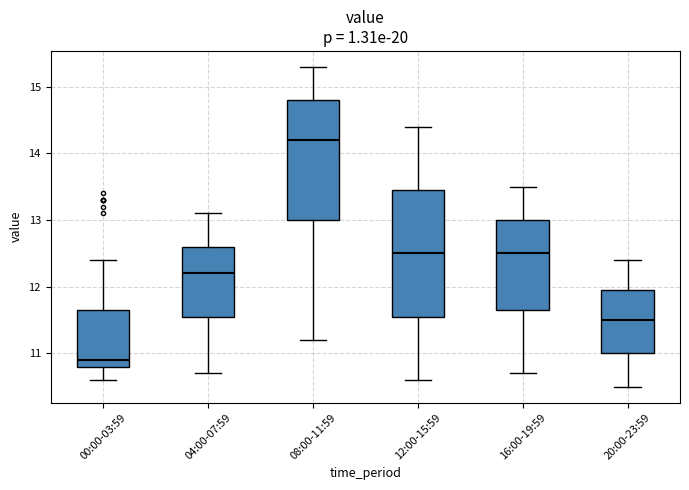

Reading left to right, transcribe this box plot: for each box, give where its median line is, the range the box spans, and where its two whiskers end, as read against the y-axis. The values are not printed on the chart, so give them approximately, as read against the axis.

00:00-03:59: median 10.9, box 10.8 to 11.7, whiskers 10.6 to 12.4
04:00-07:59: median 12.2, box 11.6 to 12.6, whiskers 10.7 to 13.1
08:00-11:59: median 14.2, box 13.0 to 14.8, whiskers 11.2 to 15.3
12:00-15:59: median 12.5, box 11.6 to 13.5, whiskers 10.6 to 14.4
16:00-19:59: median 12.5, box 11.7 to 13.0, whiskers 10.7 to 13.5
20:00-23:59: median 11.5, box 11.0 to 12.0, whiskers 10.5 to 12.4